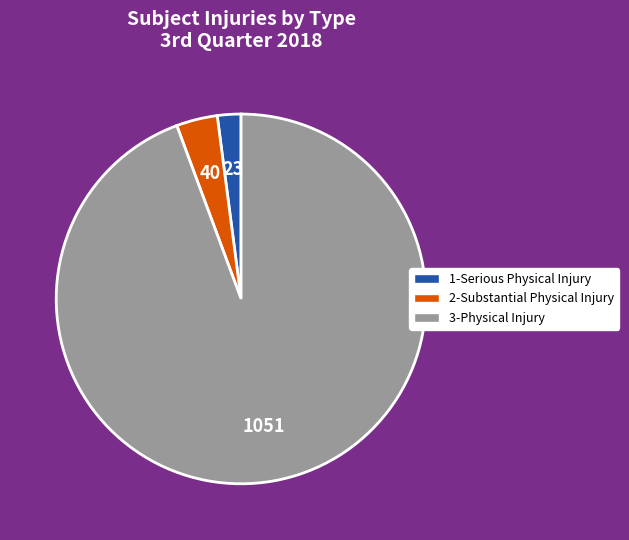

The 1-Serious Physical Injury slice represents 2% of the pie. True or false?

True